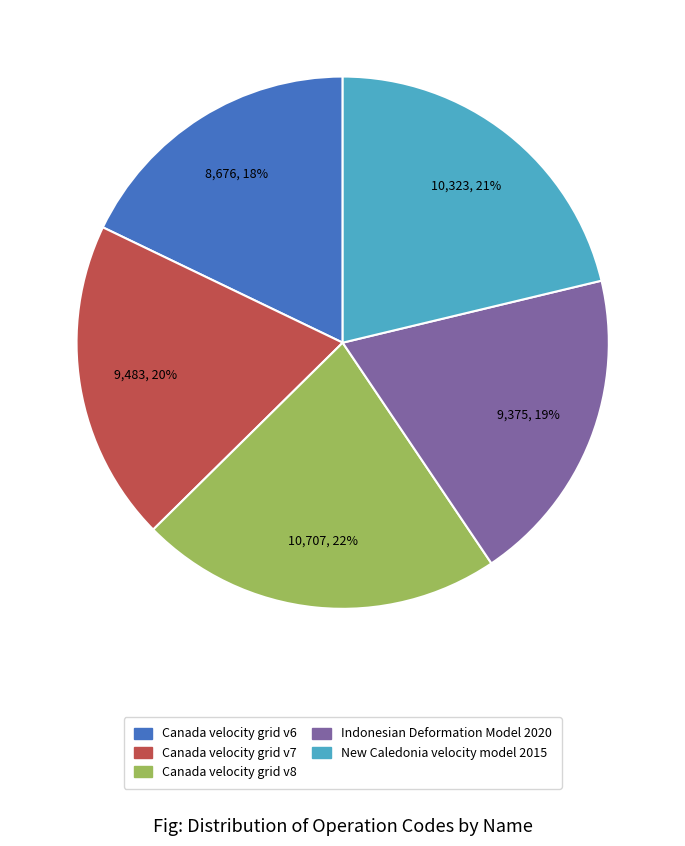

Does New Caledonia velocity model 2015 represent more than half of the total?

No